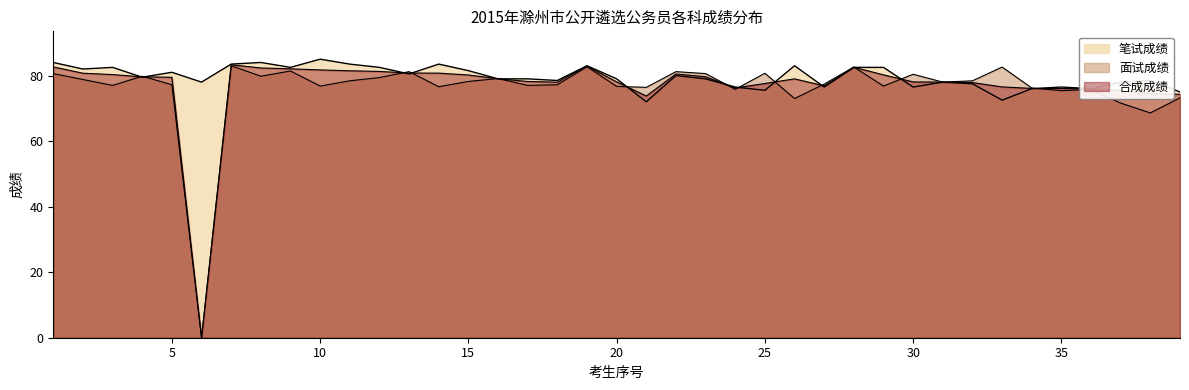

Count the number of categories in the chart.

39